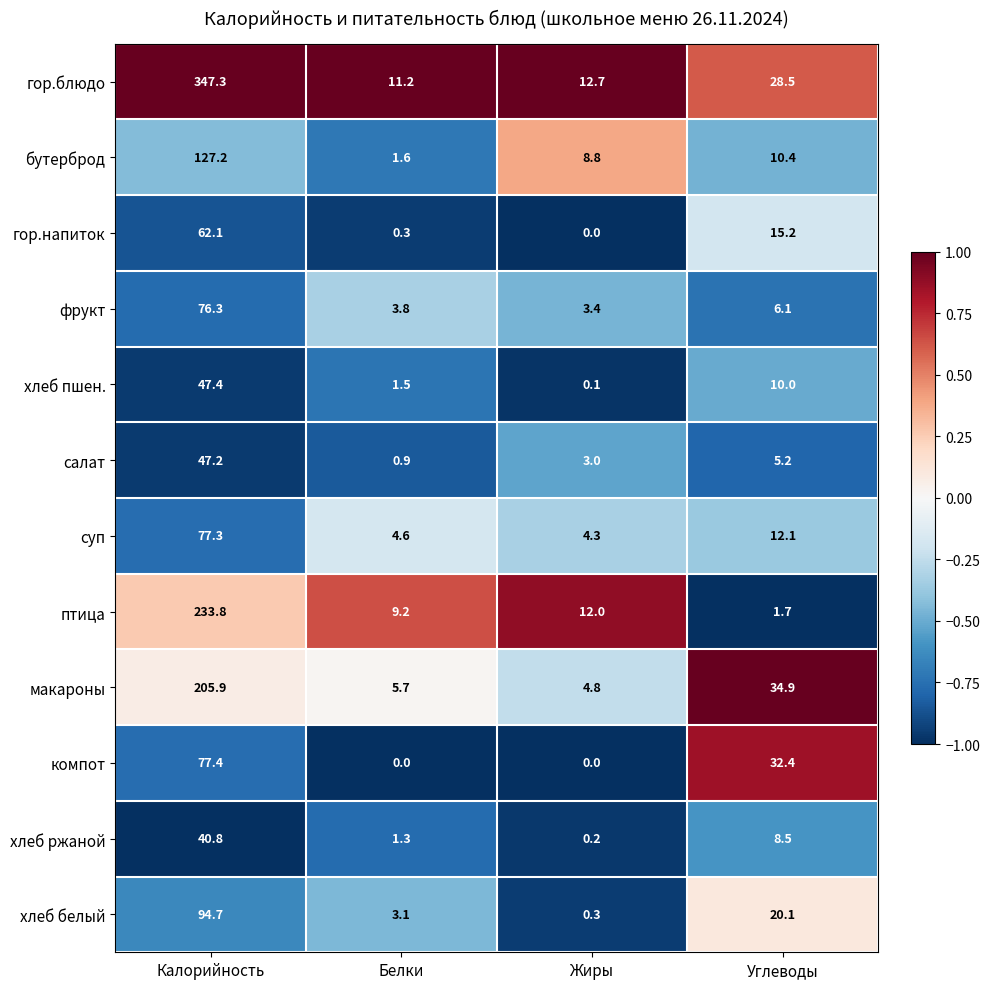

What is the minimum value for бутерброд?

1.6